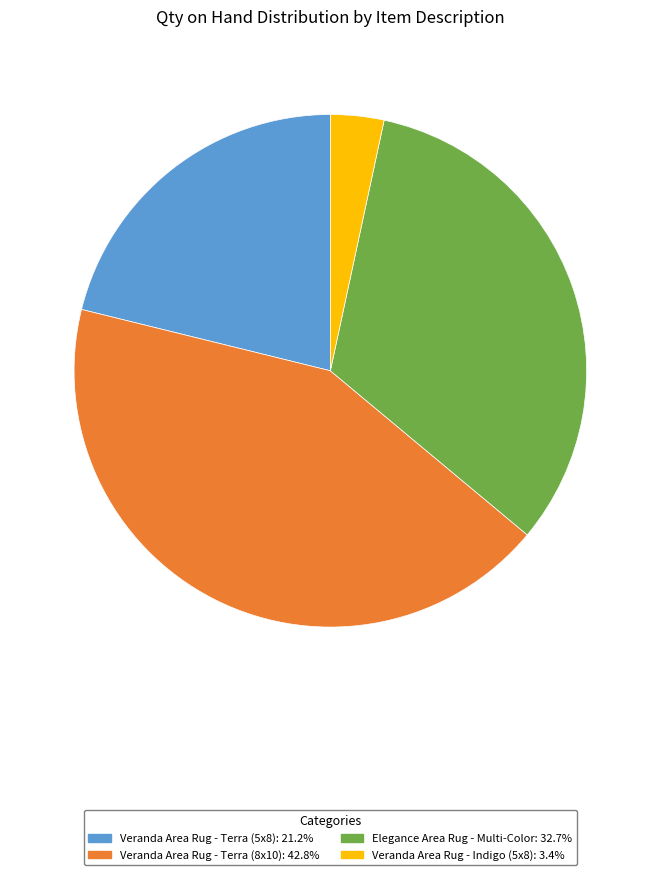

Is there any slice that represents more than half of the pie?

No